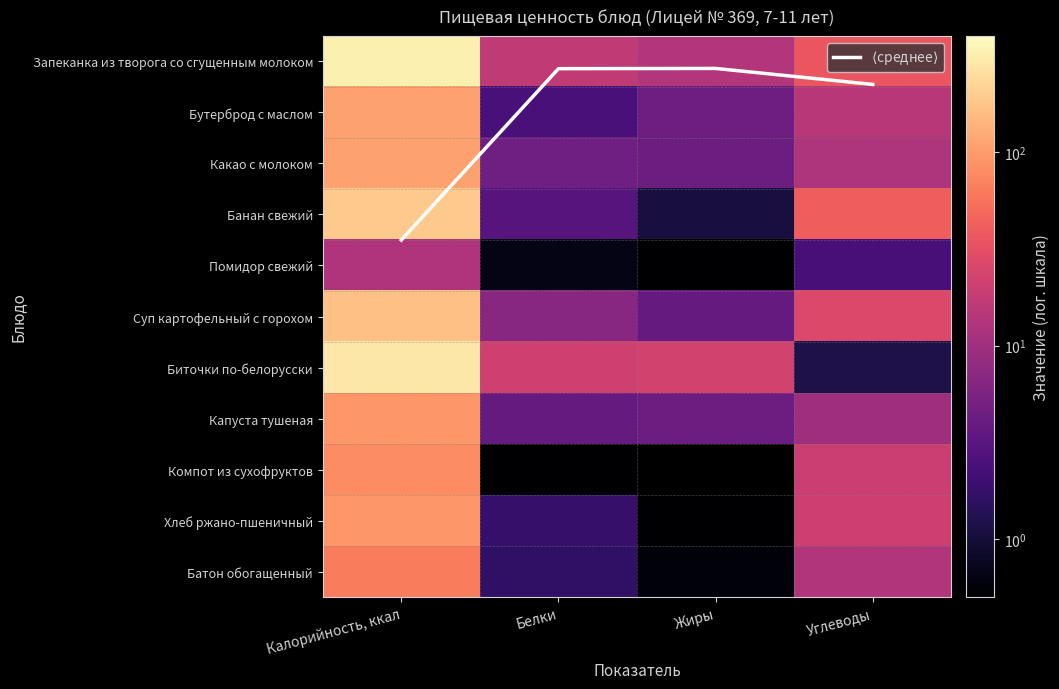

Which category has the highest value across all series?

Калорийность, ккал